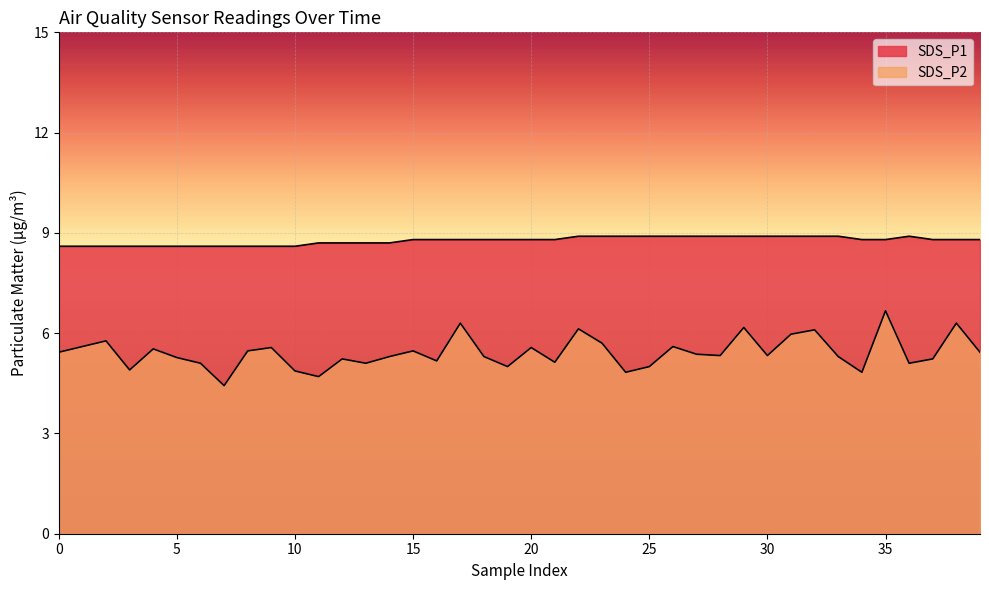

True or false: SDS_P1 has more than 1 points higher than both neighbors.

False